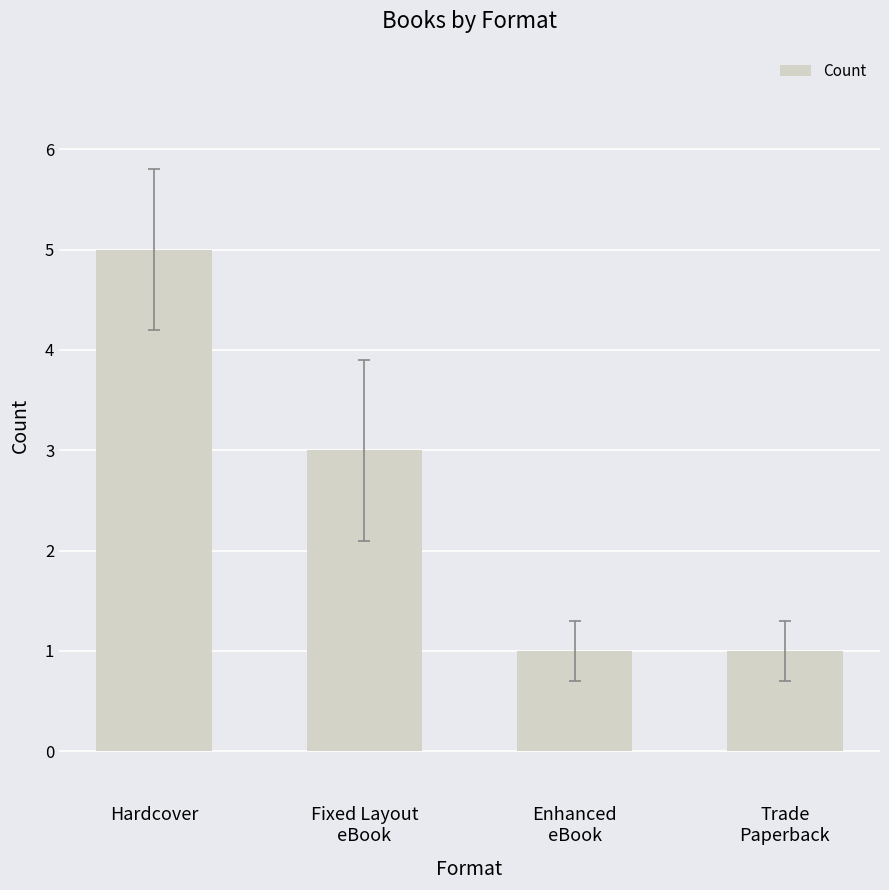

Reading left to right, what are all the values shown in this chart?

5	3	1	1